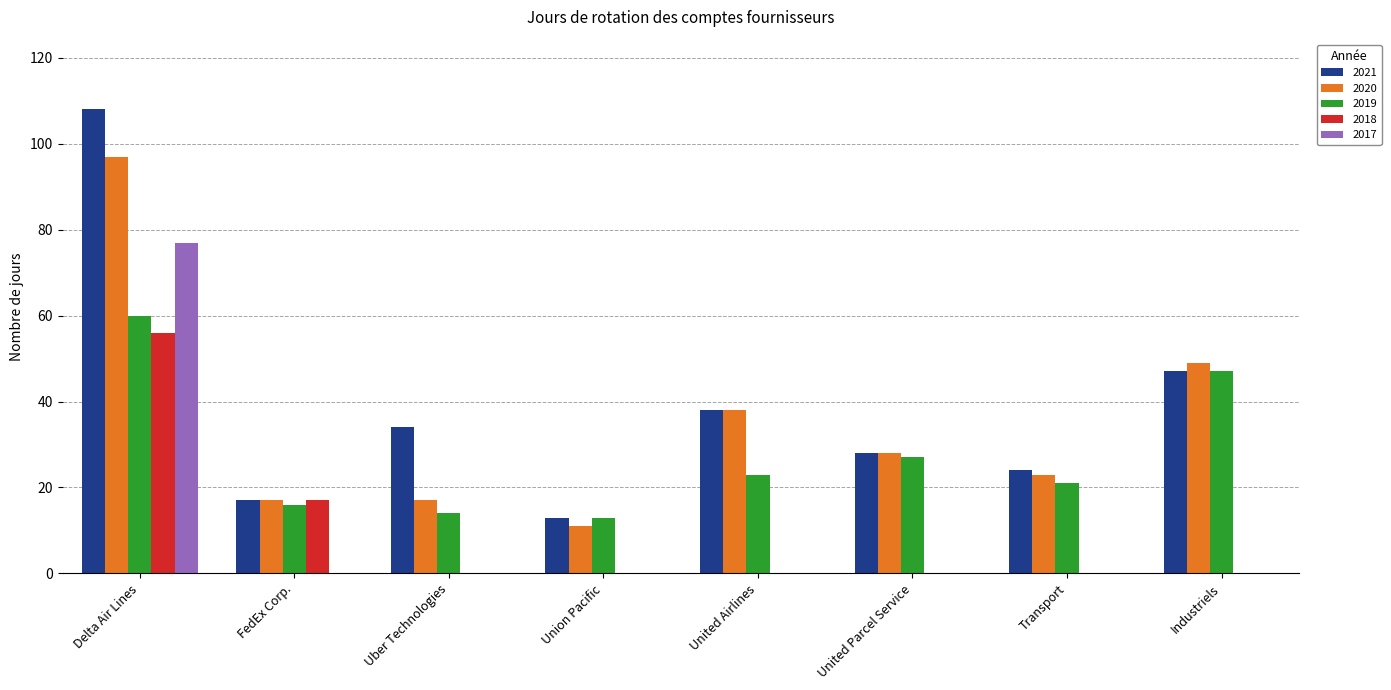

What is the total value across all series at Transport?

68